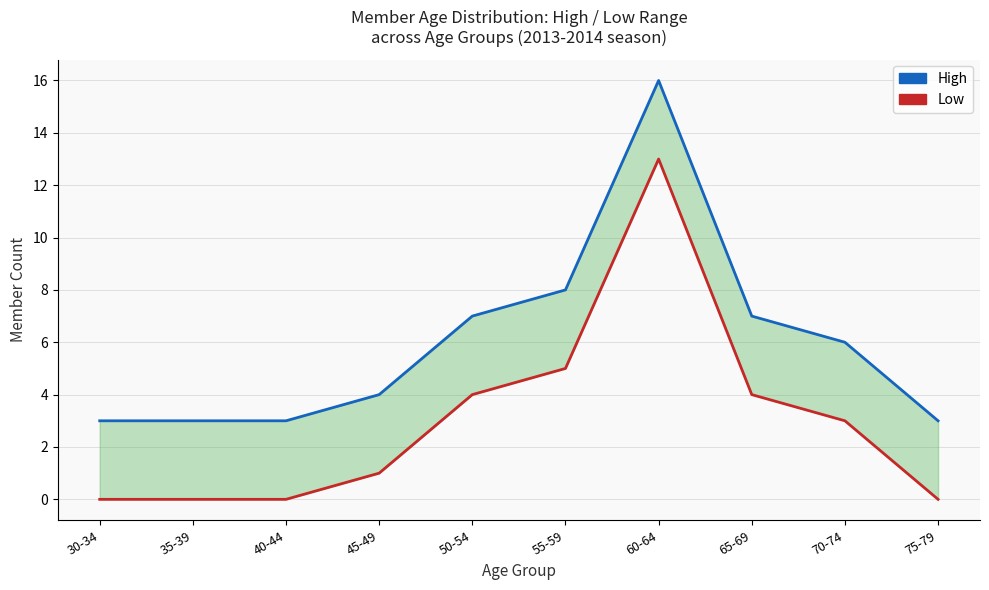

What is the difference between the maximum and minimum values in the High series?

13